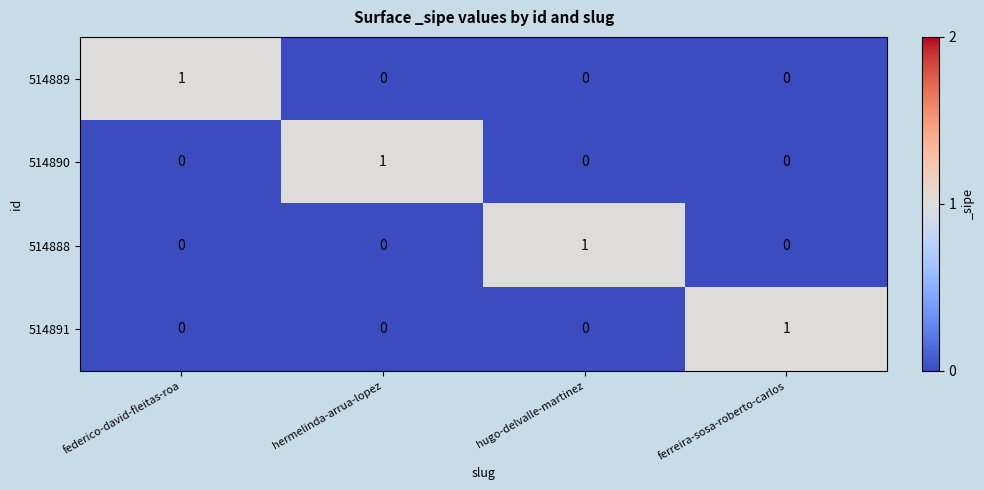

The value of 514888 at hermelinda-arrua-lopez is -1. True or false?

False